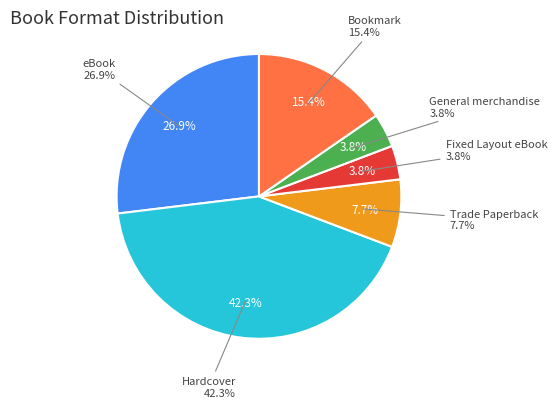

Is there a majority slice in this chart?

No